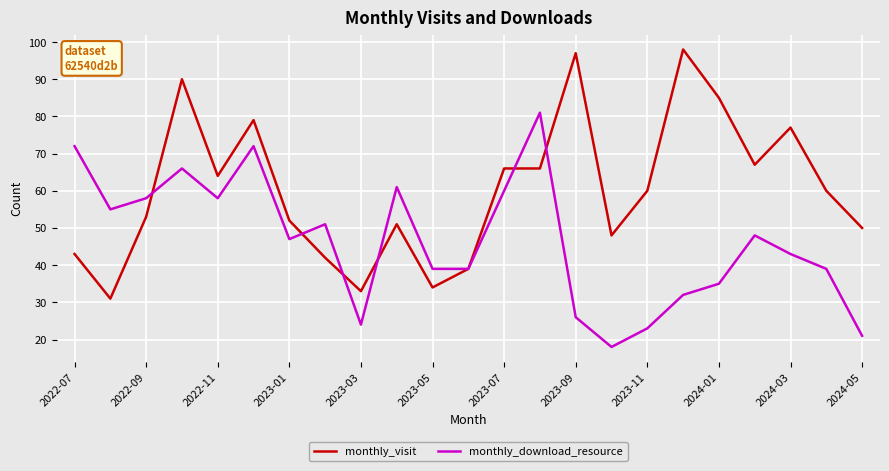

Which series has the largest total across all categories?

monthly_visit